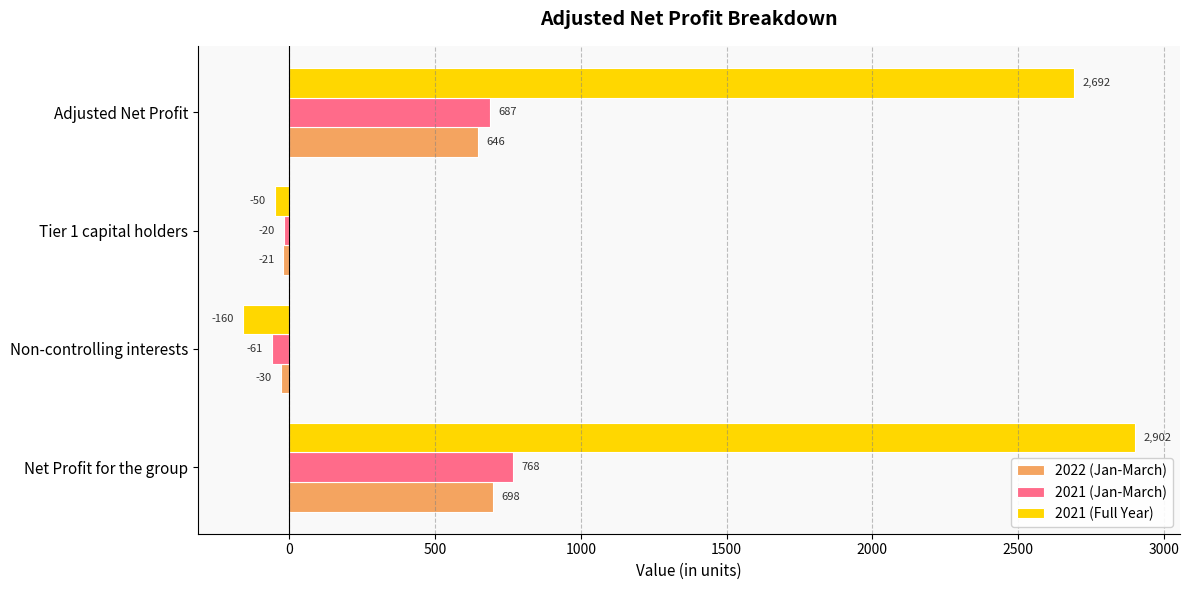

Rank the series by their maximum value, from lowest to highest.

2022 (Jan-March), 2021 (Jan-March), 2021 (Full Year)